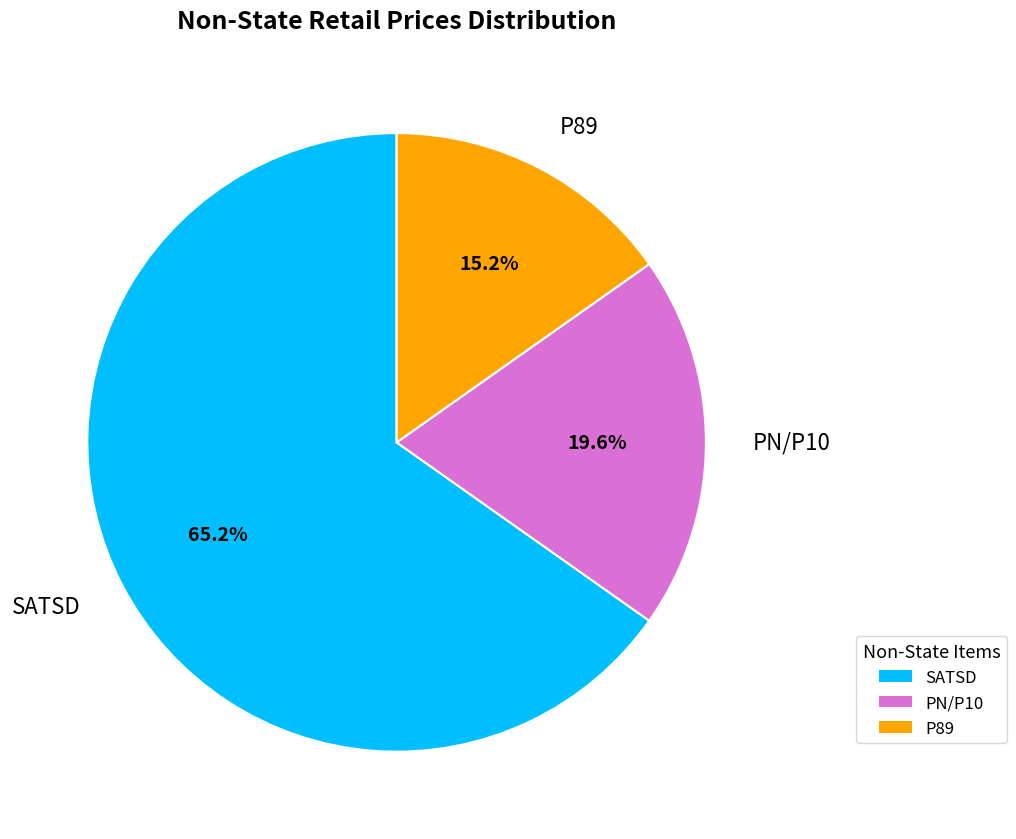

To the nearest percent, what is the average slice percentage?

33%